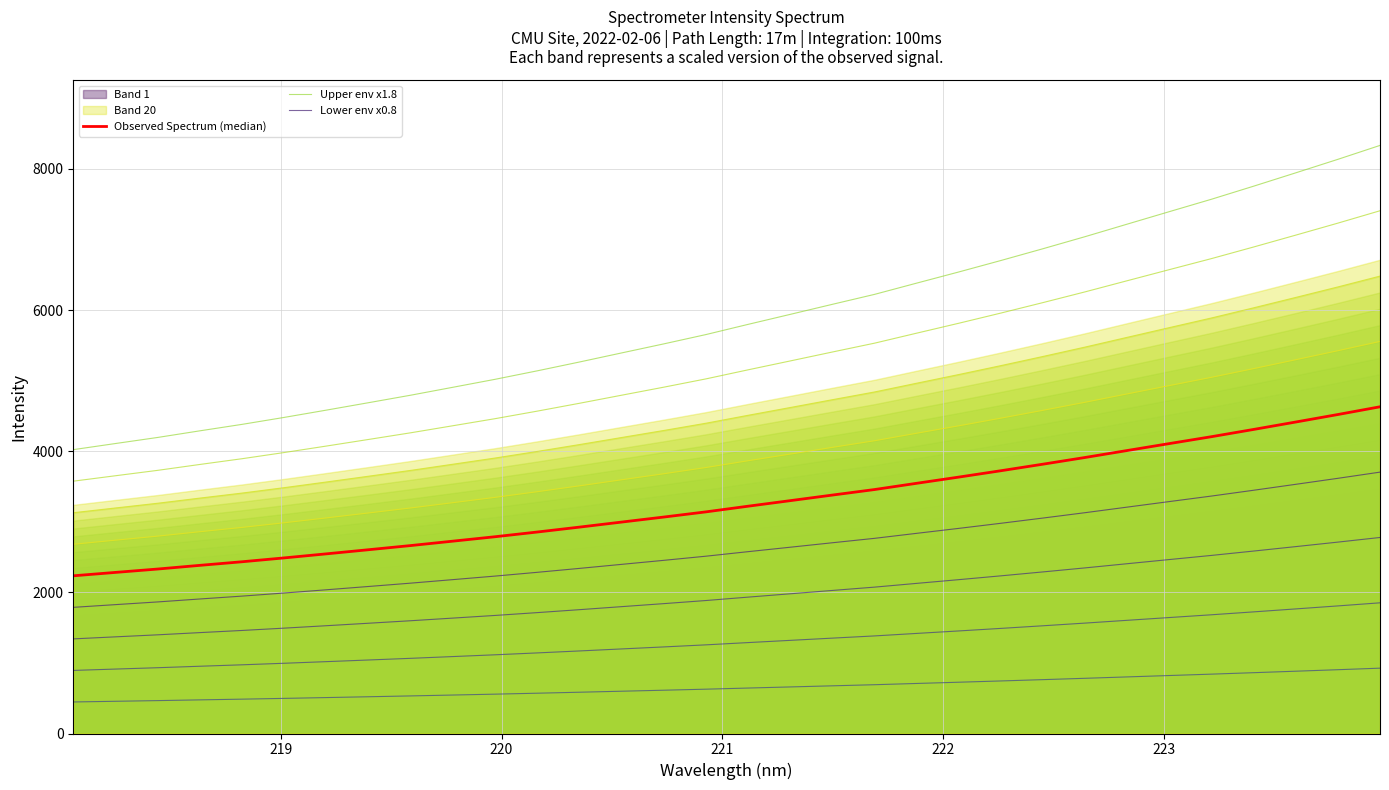

True or false: Observed Spectrum (median) and Lower env x0.8 intersect in this chart.

False